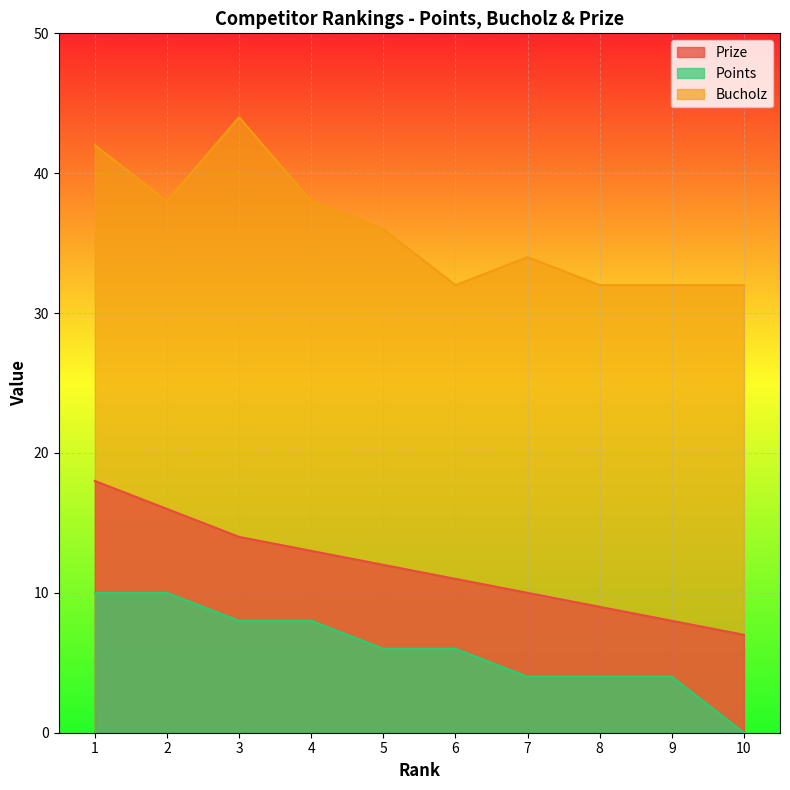

List the series in order of their peak value, highest first.

Bucholz, Prize, Points